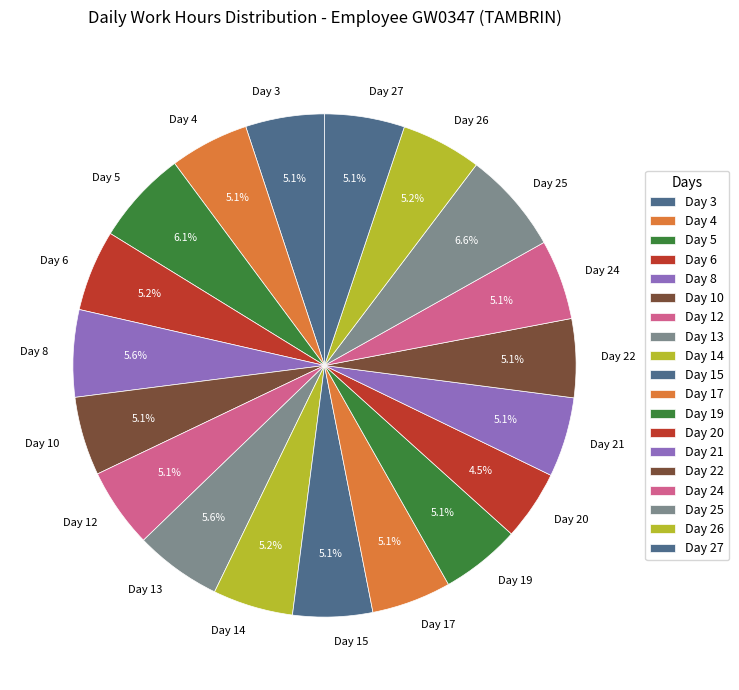

Does any single category account for the majority?

No